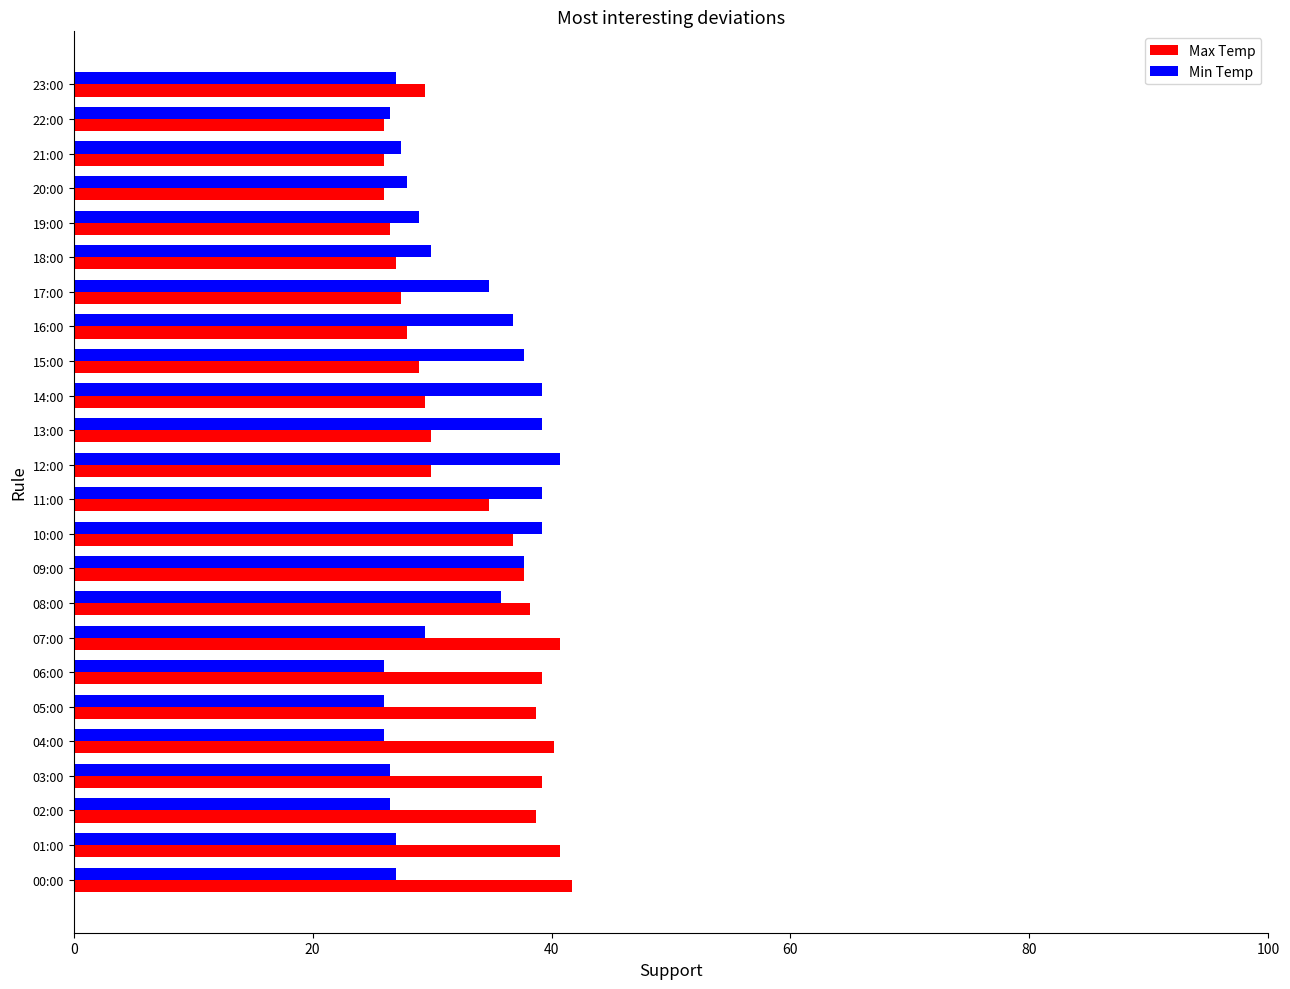

List the series in order of their peak value, highest first.

Max Temp, Min Temp